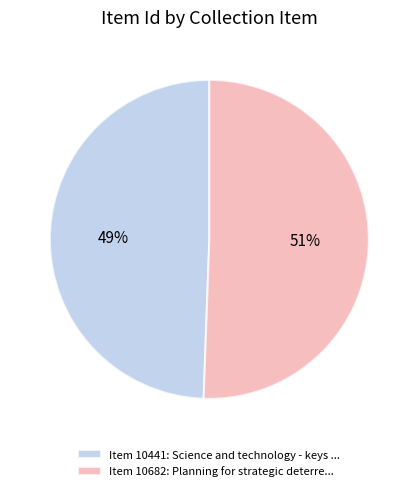

To the nearest percent, what is the average slice percentage?

50%